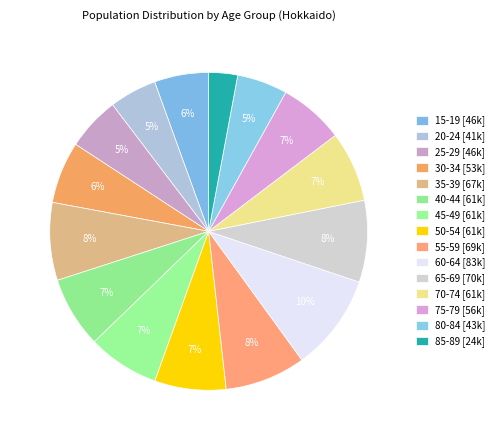

Rank the categories by value from highest to lowest.

60-64, 65-69, 55-59, 35-39, 45-49, 50-54, 40-44, 70-74, 75-79, 30-34, 15-19, 25-29, 80-84, 20-24, 85-89